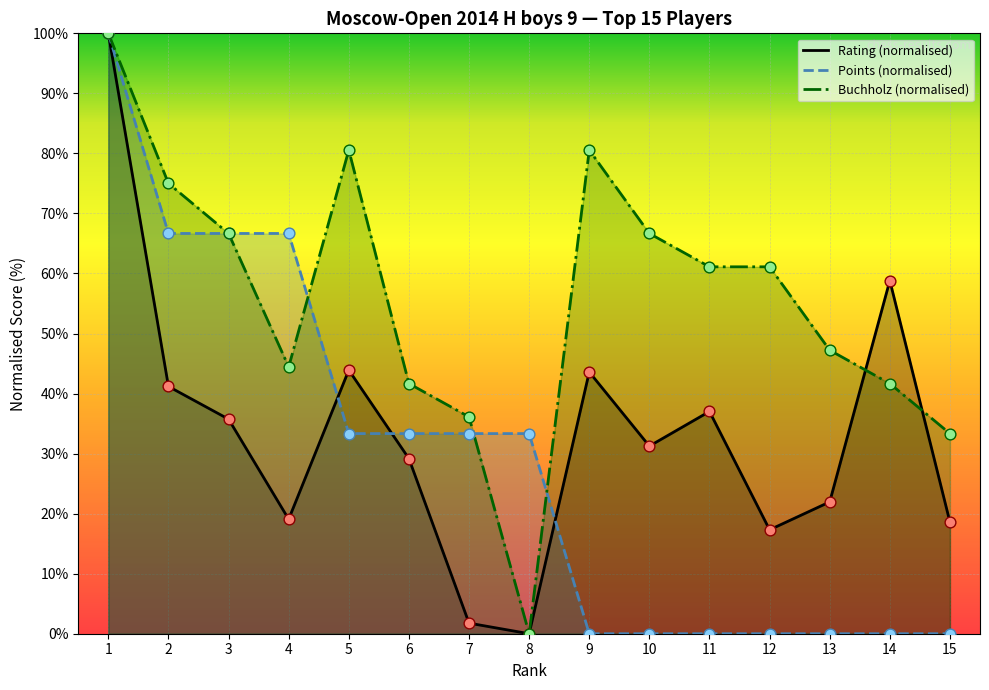

Which series reaches the minimum Y coordinate?

Rating